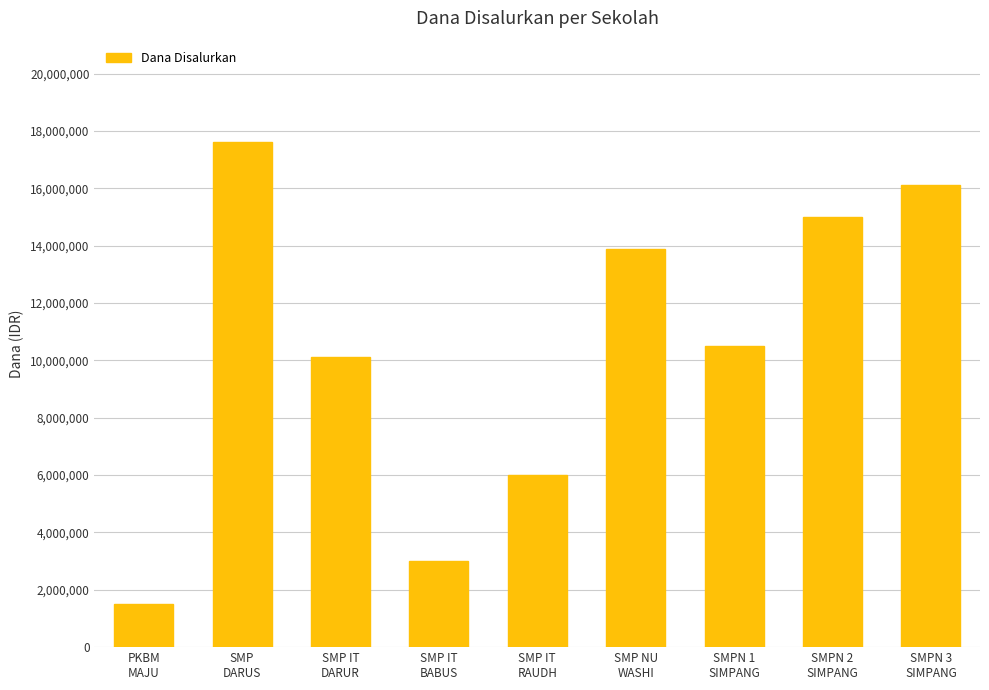

How many data points does each series have?

9